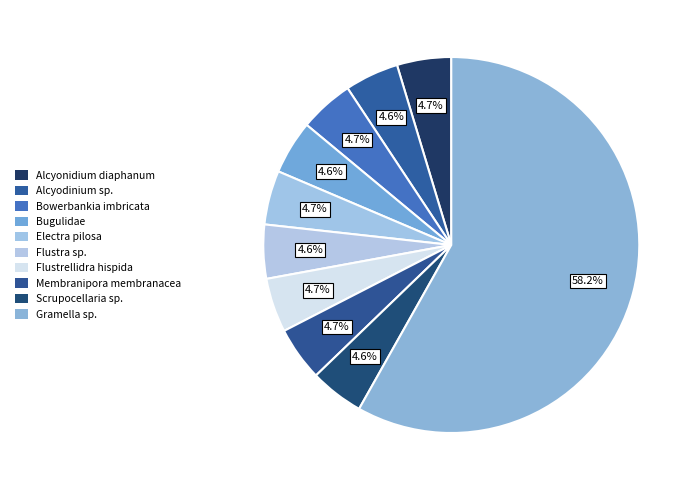

Does any single category account for the majority?

Yes